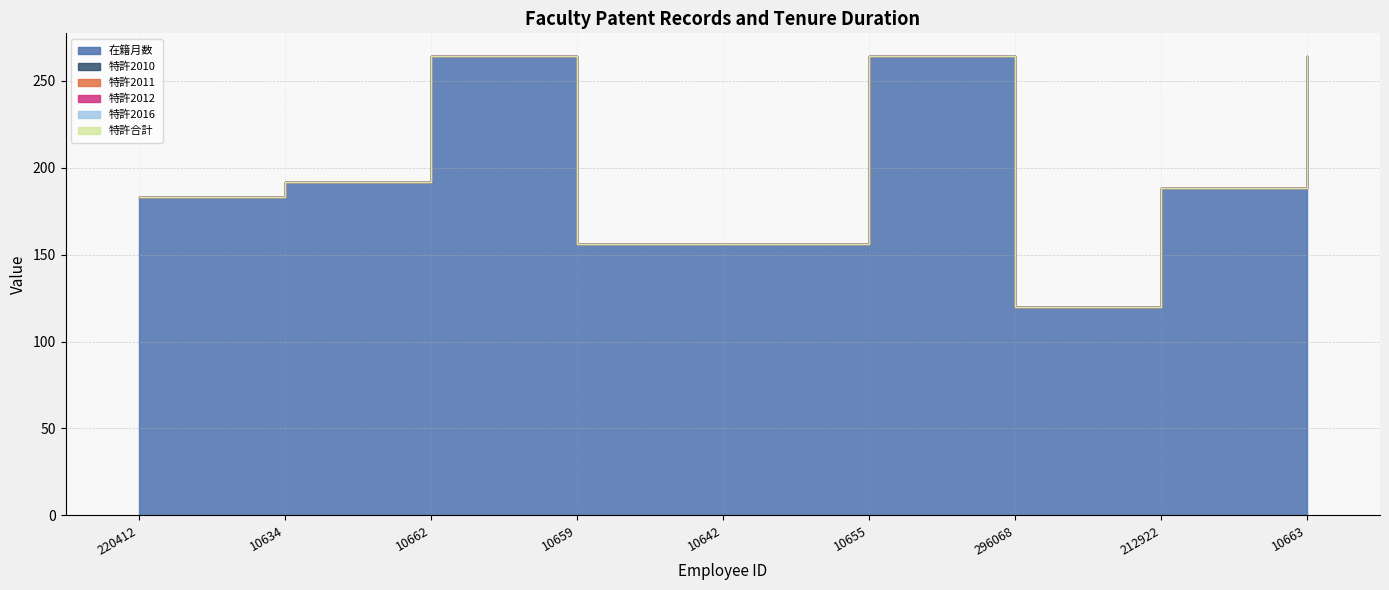

True or false: 特許2012 and 特許2010 intersect in this chart.

False